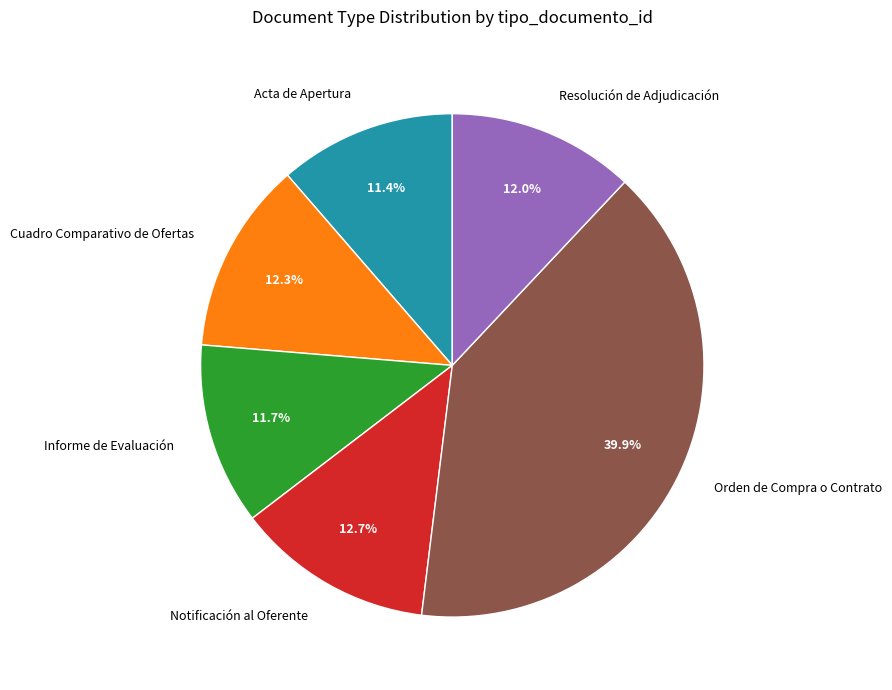

Between Resolución de Adjudicación and Acta de Apertura, which is larger?

Resolución de Adjudicación